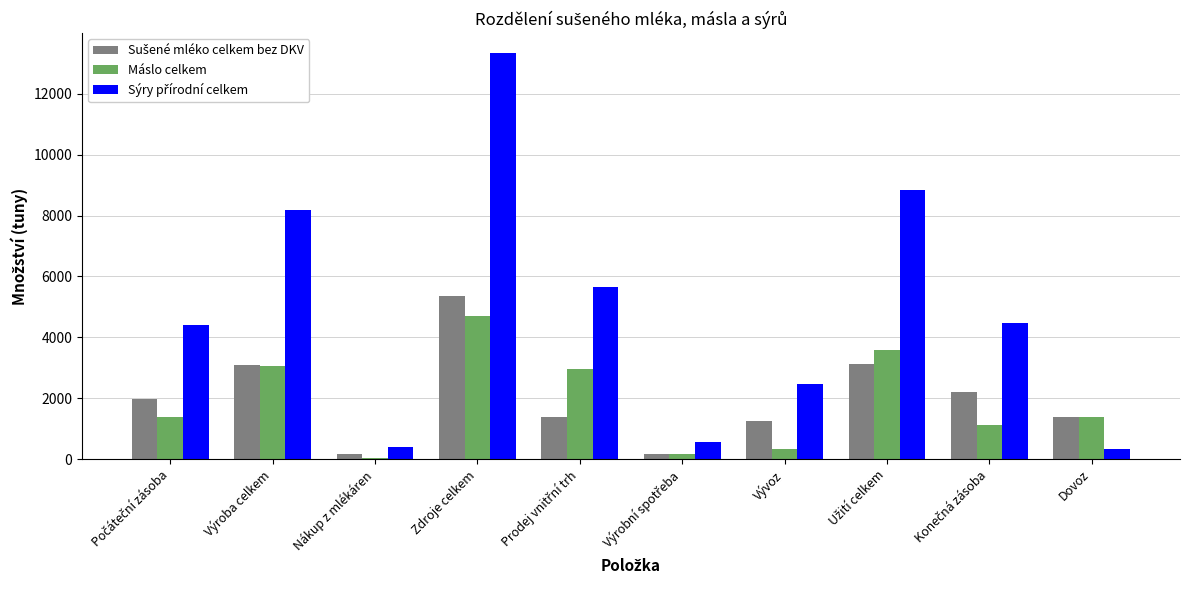

Which label corresponds to the largest value in the chart?

Zdroje celkem